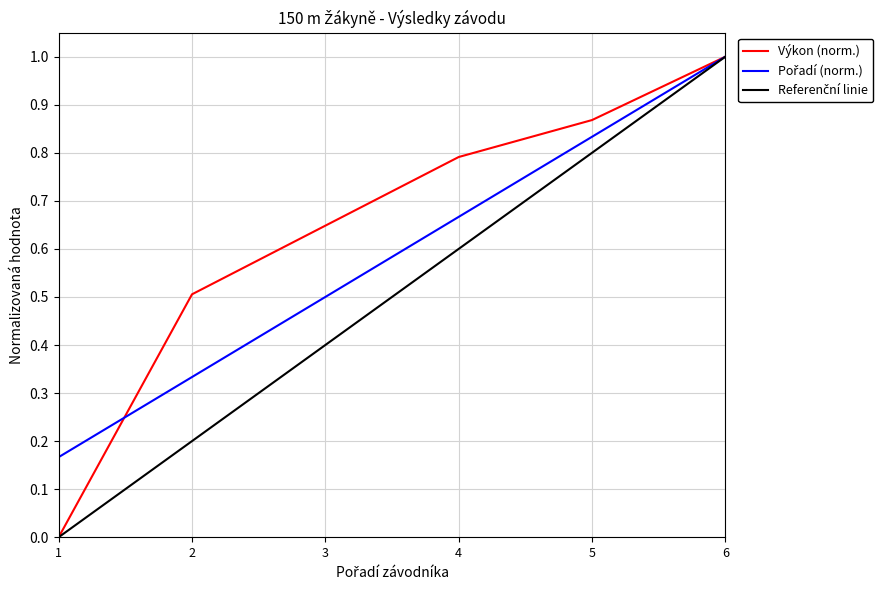

What is the total value across all series at 5?

2.5